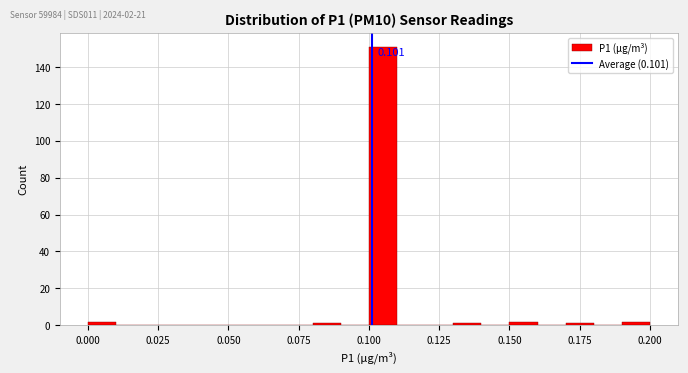

Around what value on the x-axis is the tallest bar? Give the approximate position of its centre, as read against the axis.

0.105